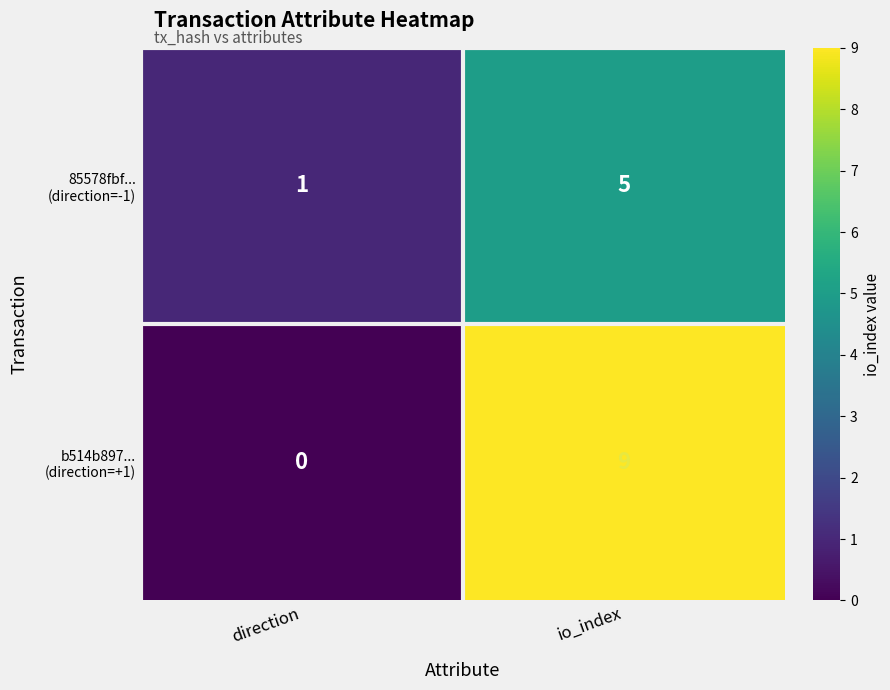

What is the maximum value shown in the chart?

9